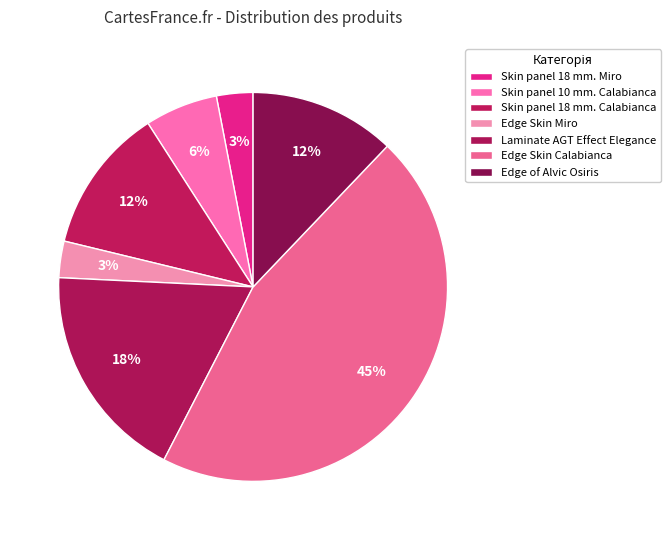

Is Edge Skin Calabianca the majority of the pie?

No